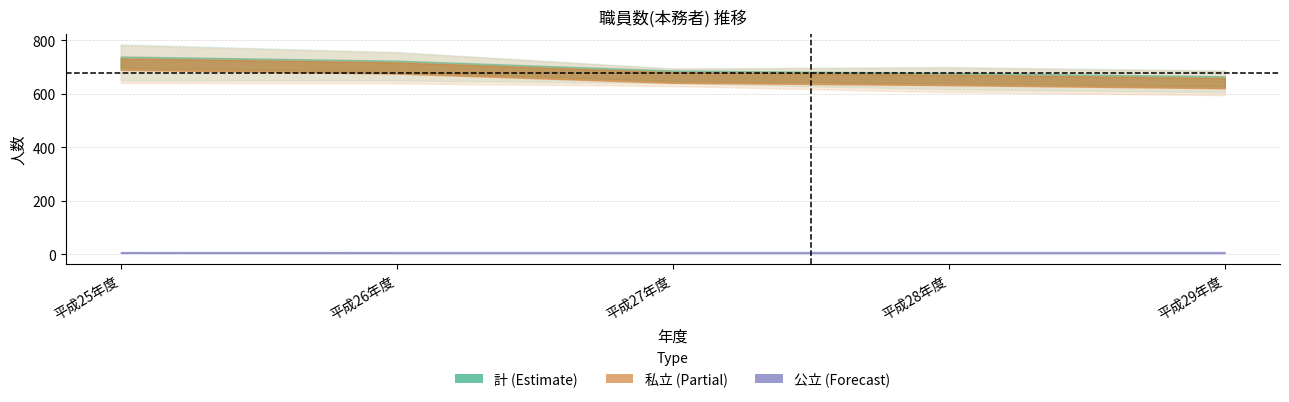

At which category does the chart reach its peak across all series?

平成25年度